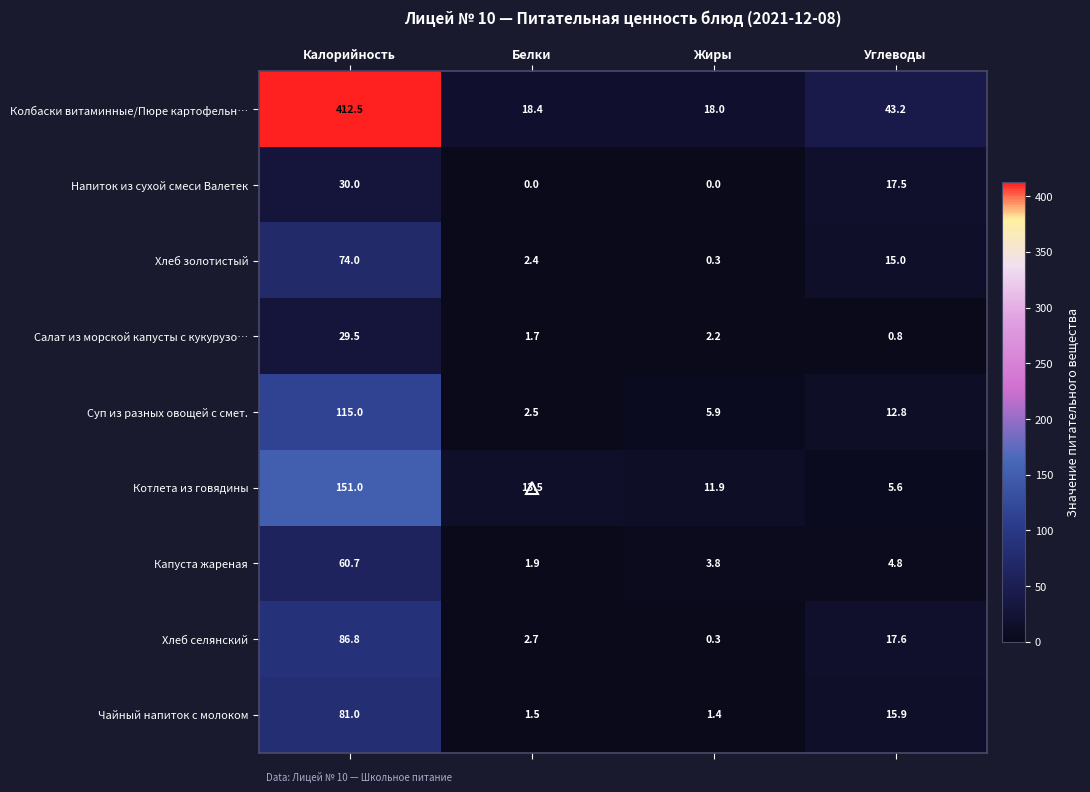

What value does the Капуста жареная series have at Углеводы?

4.8